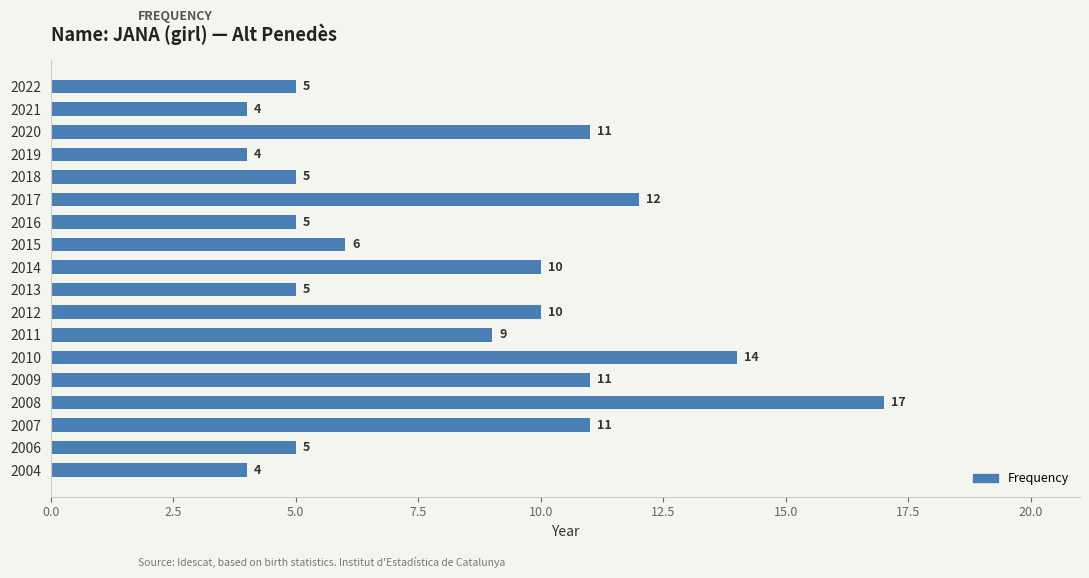

The chart shows a value of 9 at 2011. True or false?

True